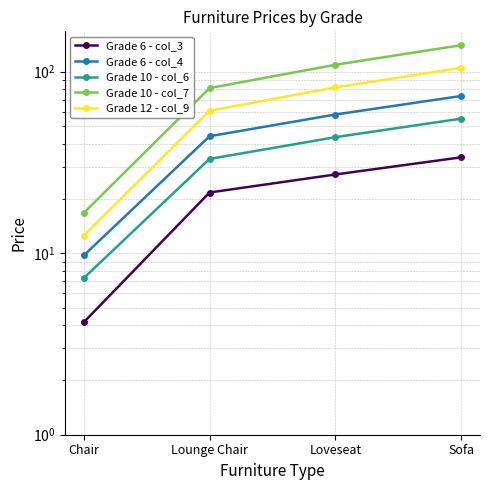

The value of Grade 6 - col_4 at Loveseat is 102.5. True or false?

False